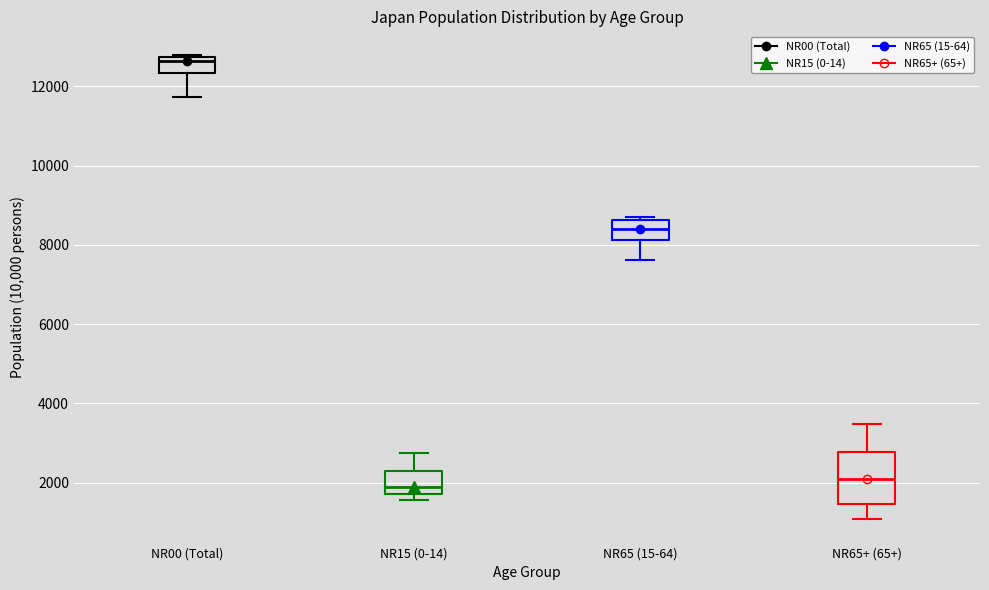

Comparing the boxes themselves (not the whiskers), which one is the tallest?

NR65+ (65+)